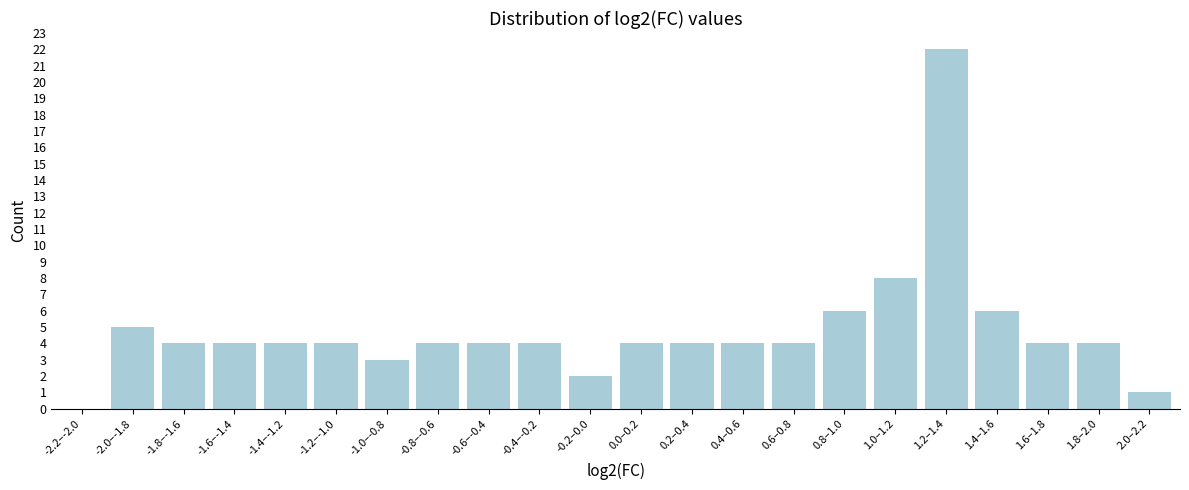

Reading right to left, what are all the values shown in this chart?

2.0–2.2=1	1.8–2.0=4	1.6–1.8=4	1.4–1.6=6	1.2–1.4=22	1.0–1.2=8	0.8–1.0=6	0.6–0.8=4	0.4–0.6=4	0.2–0.4=4	0.0–0.2=4	-0.2–0.0=2	-0.4–-0.2=4	-0.6–-0.4=4	-0.8–-0.6=4	-1.0–-0.8=3	-1.2–-1.0=4	-1.4–-1.2=4	-1.6–-1.4=4	-1.8–-1.6=4	-2.0–-1.8=5	-2.2–-2.0=0